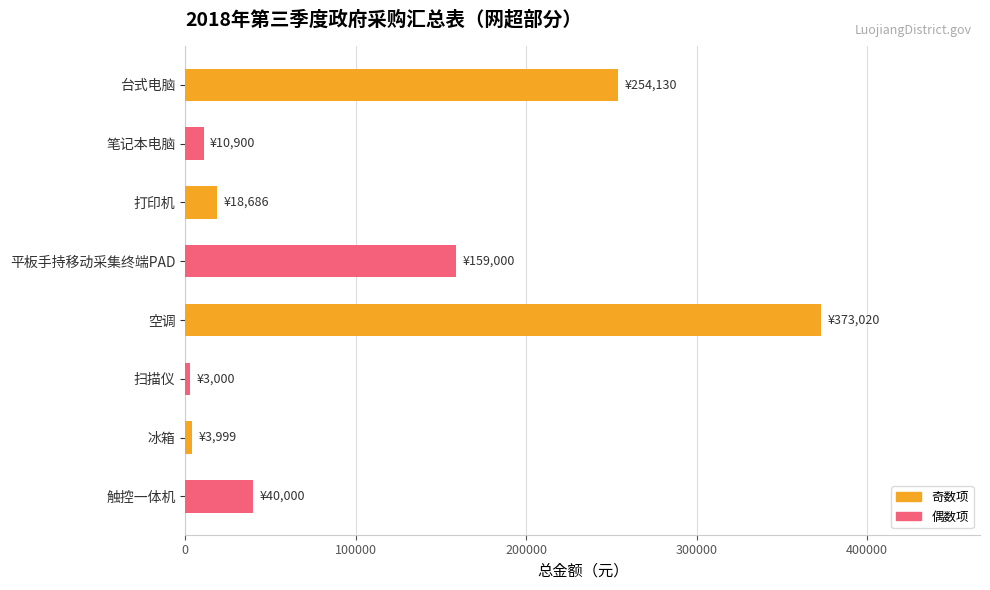

What is the average value?

107842